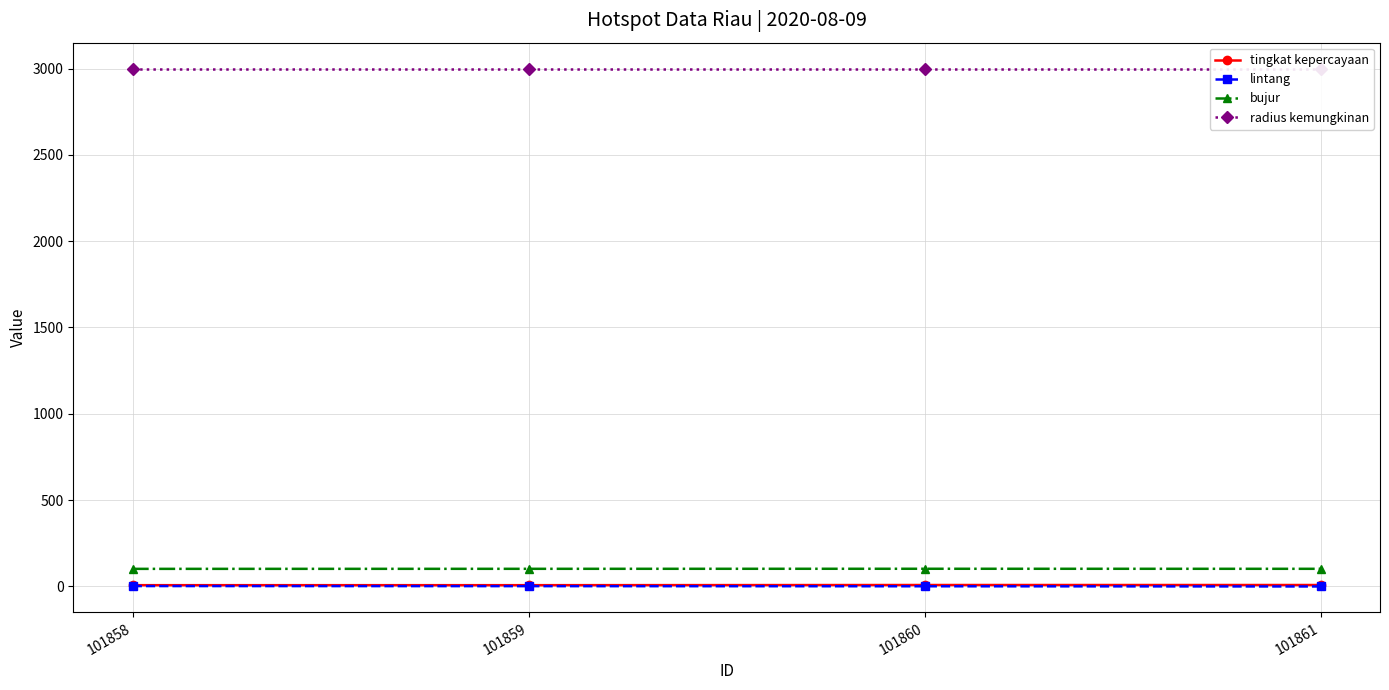

True or false: radius kemungkinan has a value of 3000.0 at 101859.

True